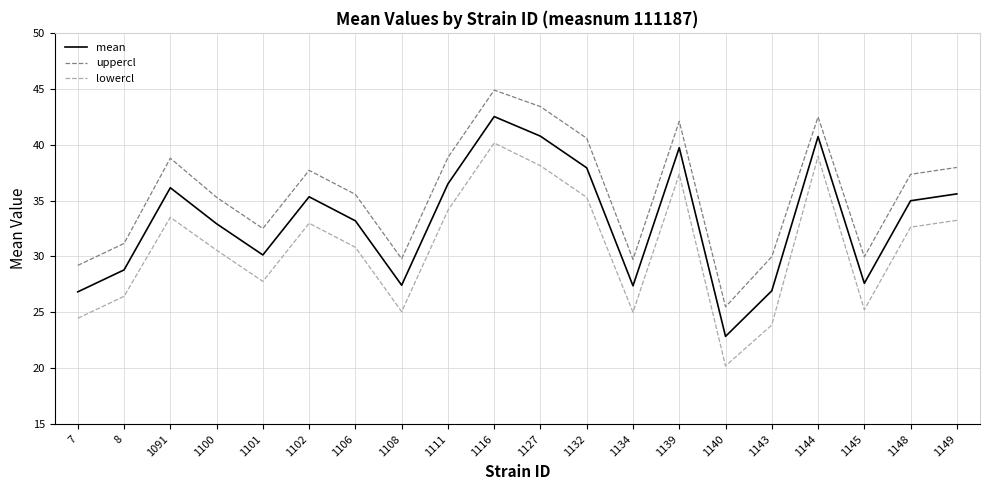

At which category does the chart reach its peak across all series?

1116